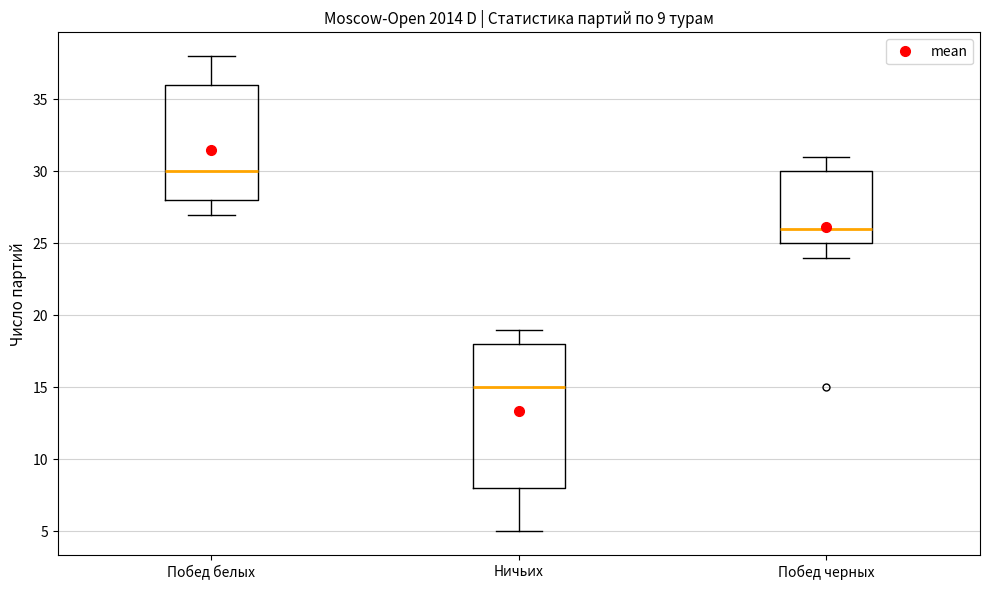

Comparing the boxes themselves (not the whiskers), which one is the tallest?

Ничьих